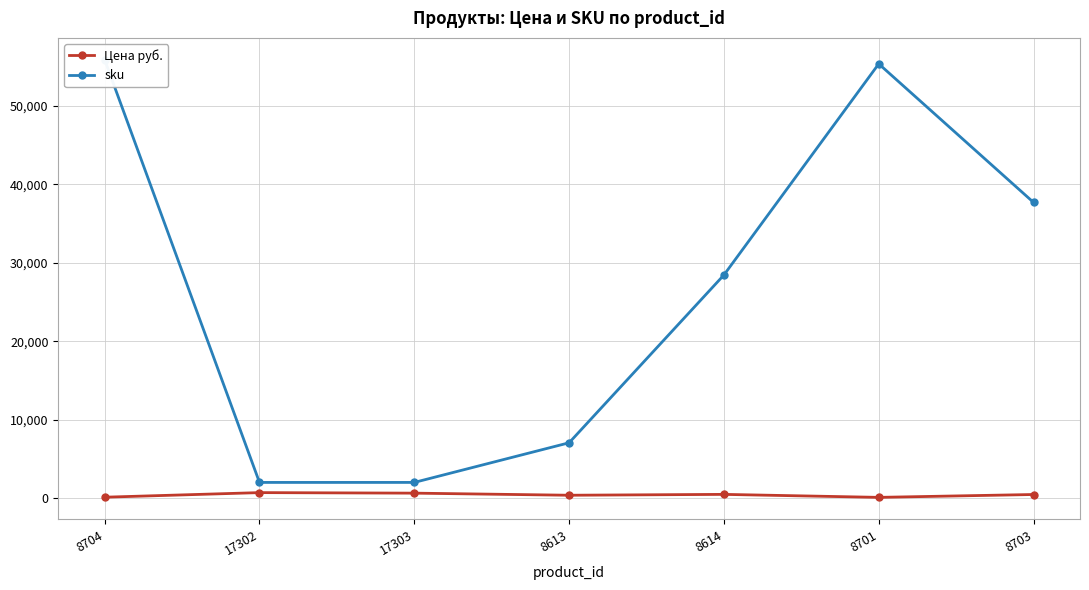

What is the label of the 2nd point from the right?

8701